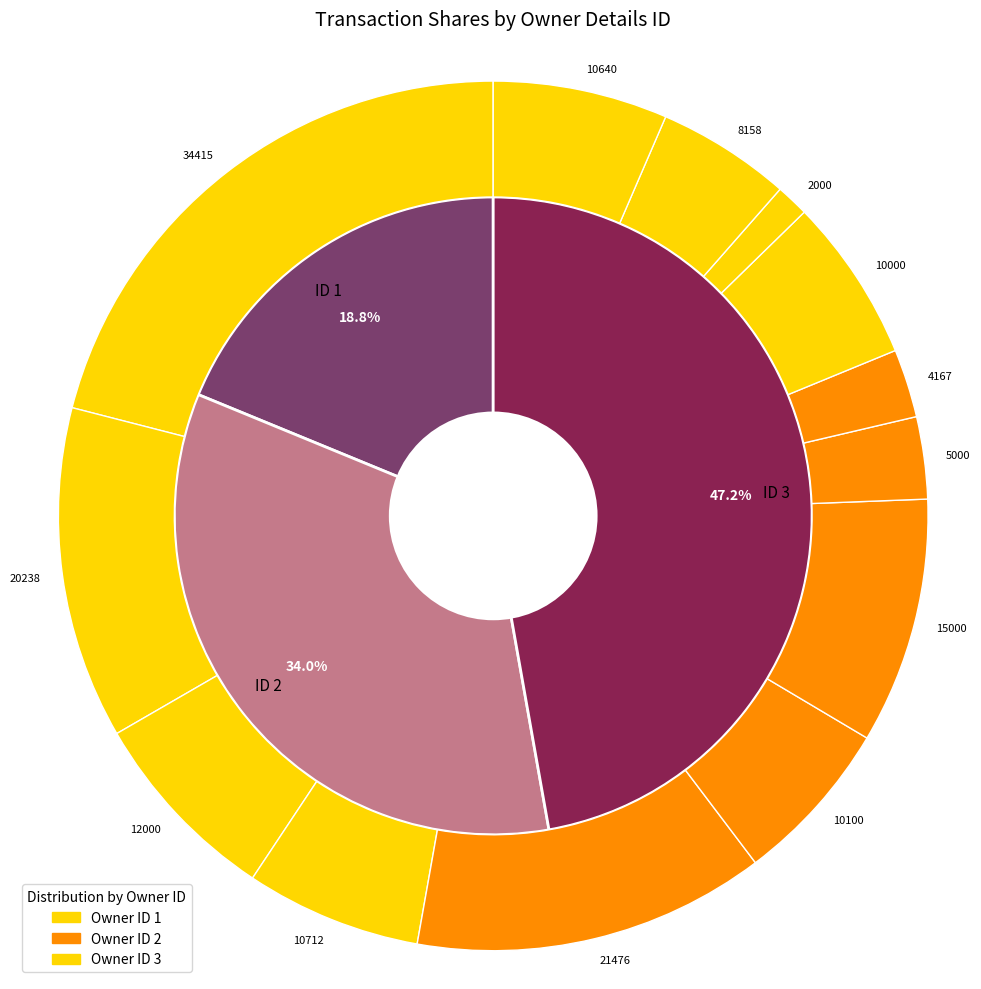

Which slice is the largest?

1